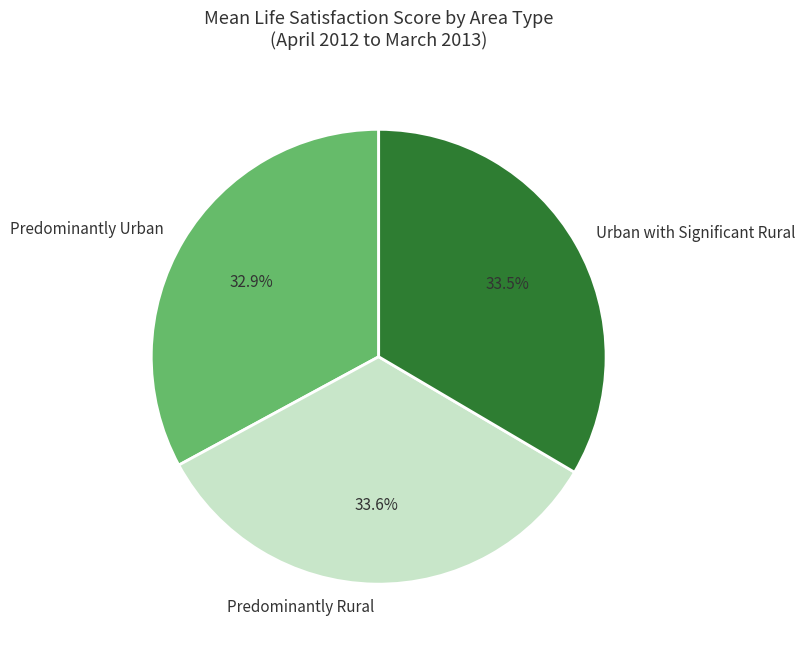

Which category has the smallest portion of the pie?

Predominantly Urban